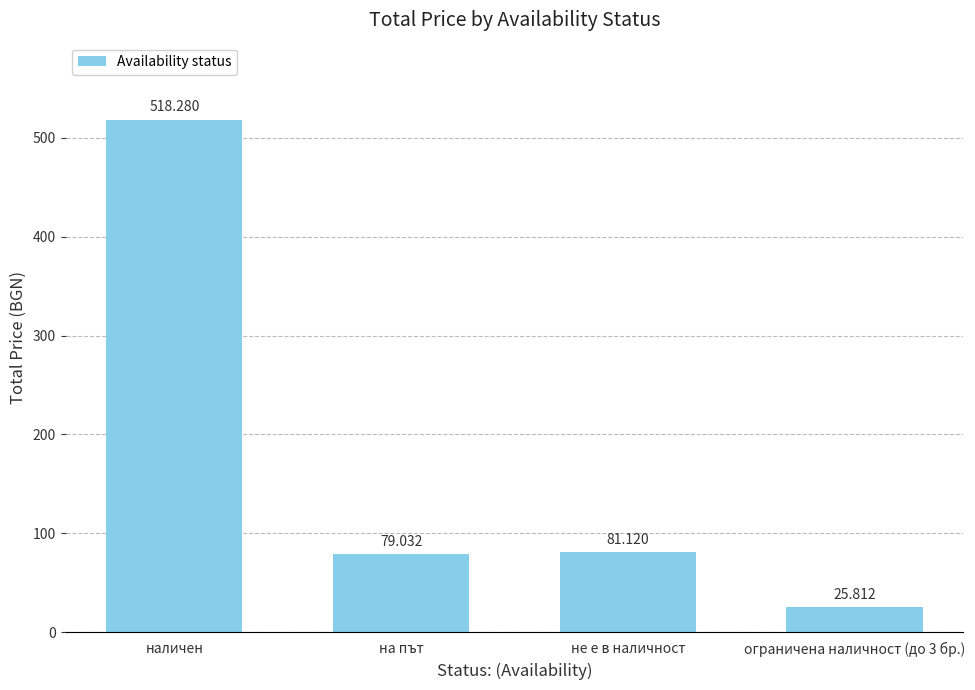

How many bars are there in total?

4